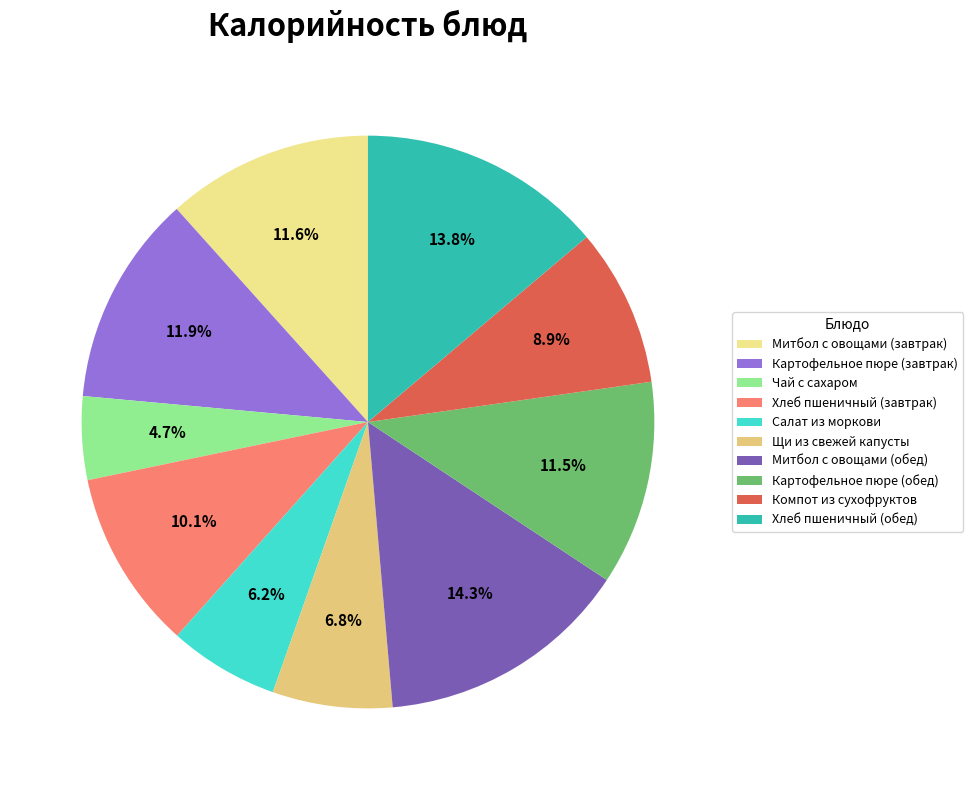

To the nearest percent, what portion does Салат из моркови represent?

6%